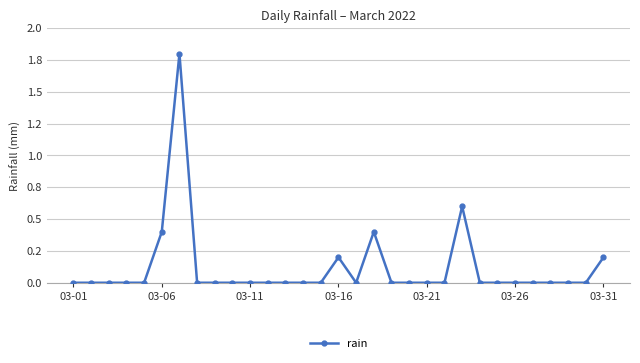

Is this an area chart (filled region under the line)?

No